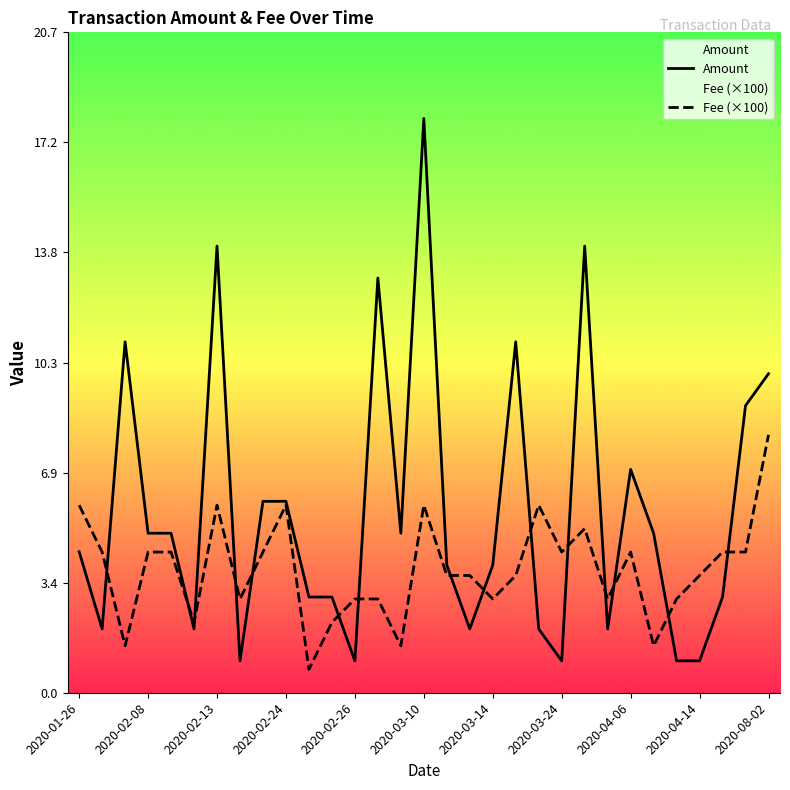

At which category does the chart reach its peak across all series?

2020-03-10